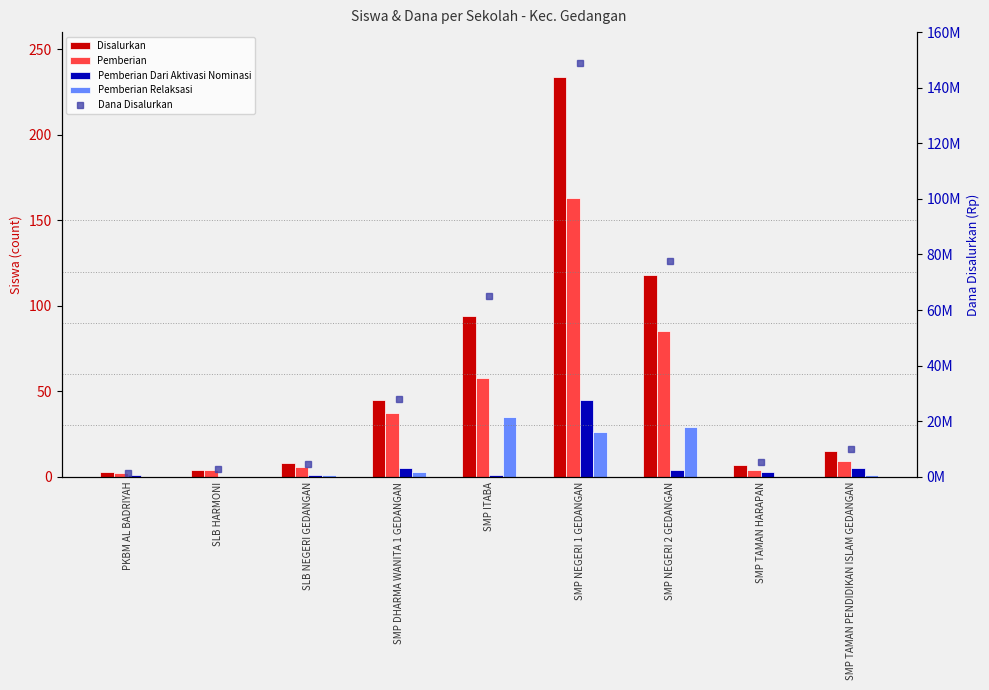

At which label is Disalurkan closest to 118?

SMP NEGERI 2 GEDANGAN